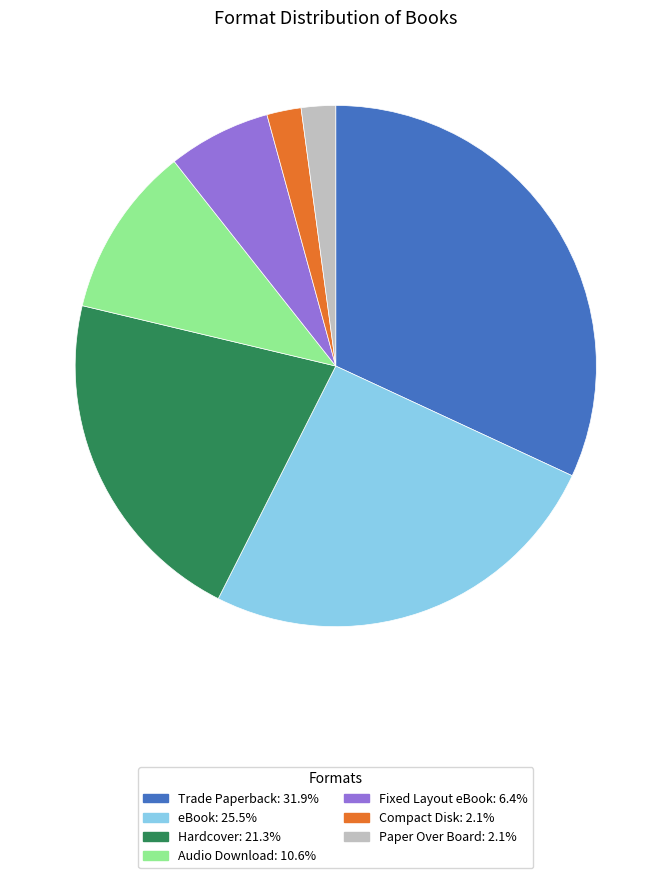

What is the ratio of the value at Audio Download to the value at Paper Over Board?

5.0